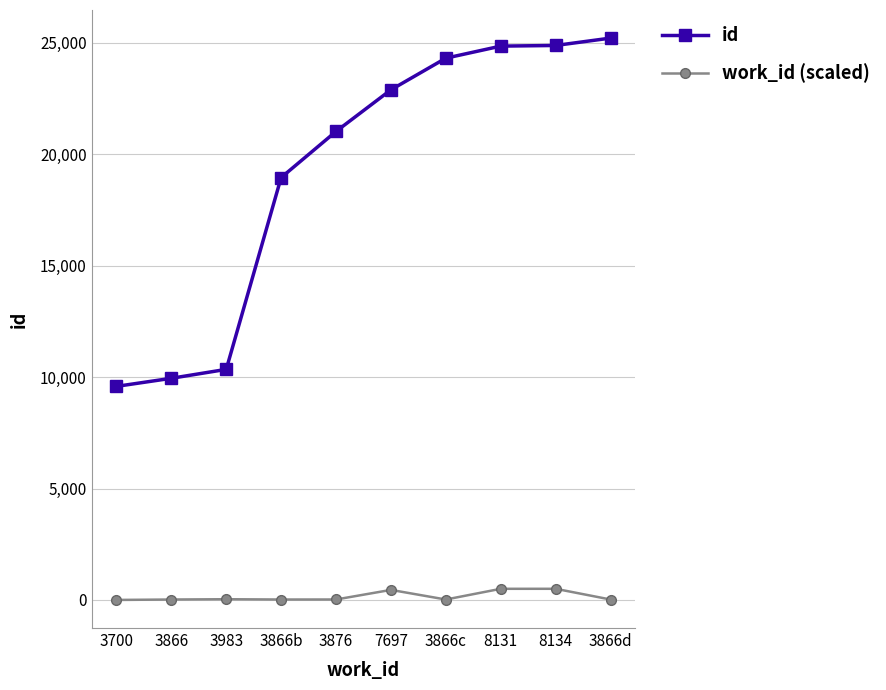

What is the difference between the highest and lowest values at 3866c?

24297.3